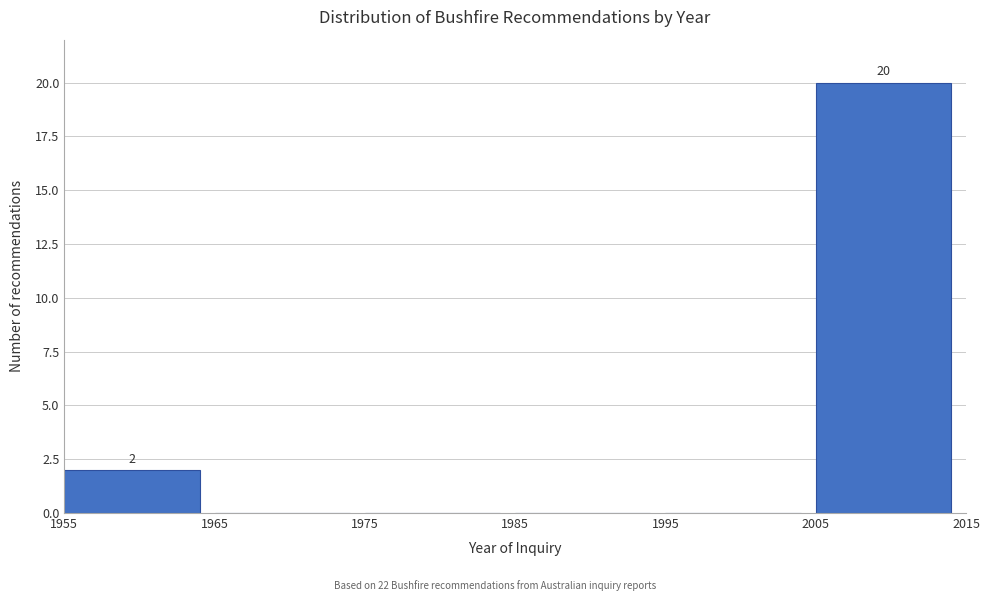

Over which range of the x-axis is the bar tallest?

2005 to 2015